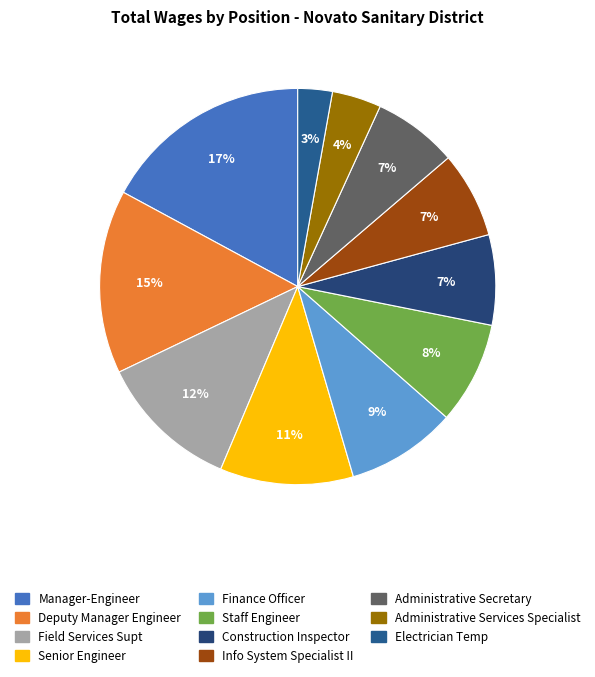

To the nearest percent, what percentage of the pie is Finance Officer?

9%